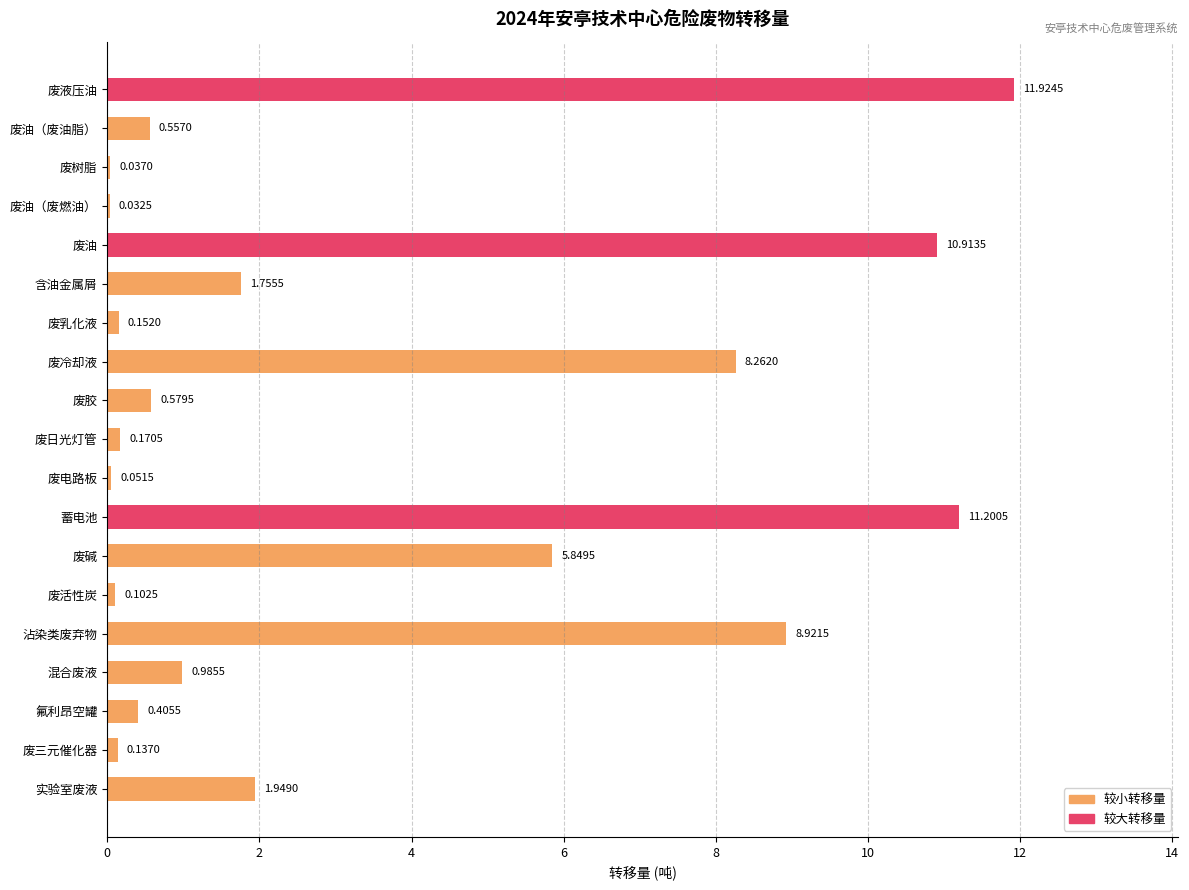

What is the change in value from 蓄电池 to 混合废液?

-10.2